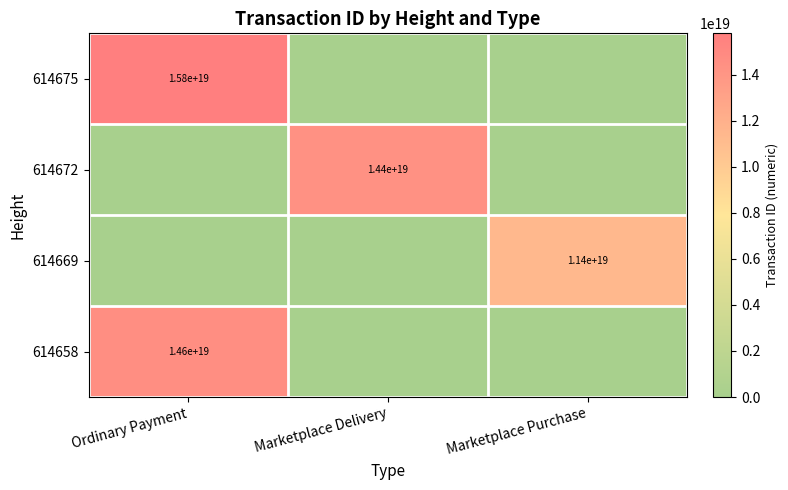

At which category is the sum across all series the highest?

Ordinary Payment